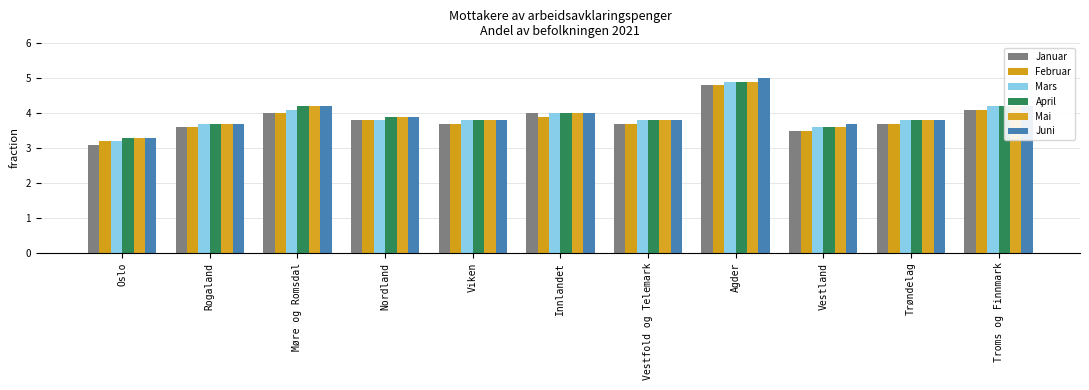

What is the minimum value for April?

3.3